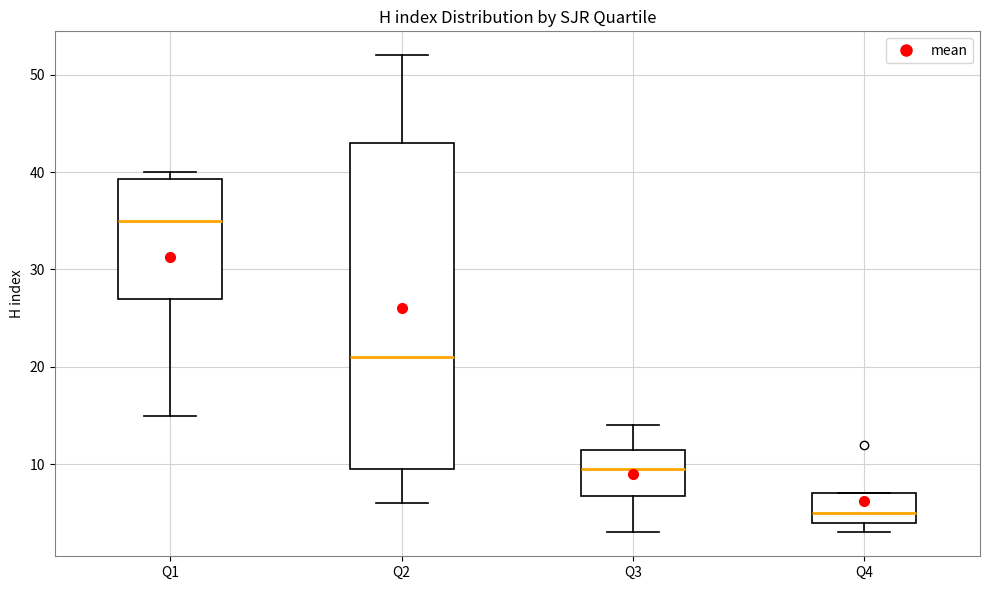

Comparing the boxes themselves (not the whiskers), which one is the tallest?

Q2